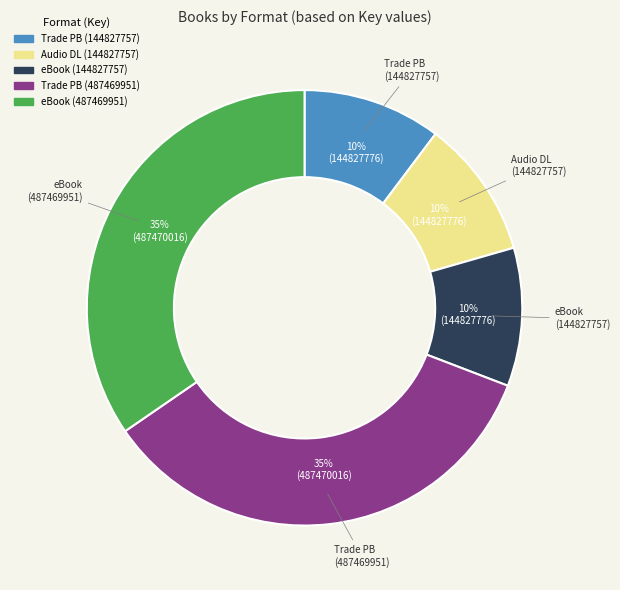

Is there a majority slice in this chart?

No